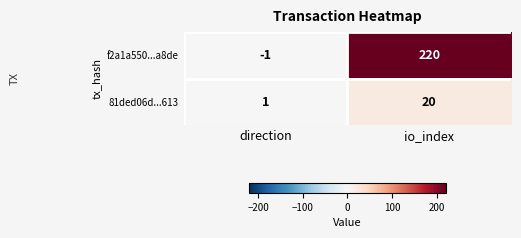

At which label is 81ded06d...613 closest to 10?

direction